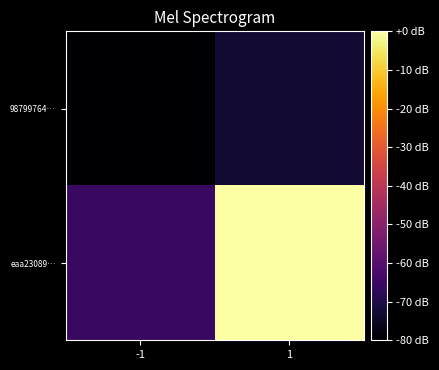

What is the total value across all series at -1?

-145.5